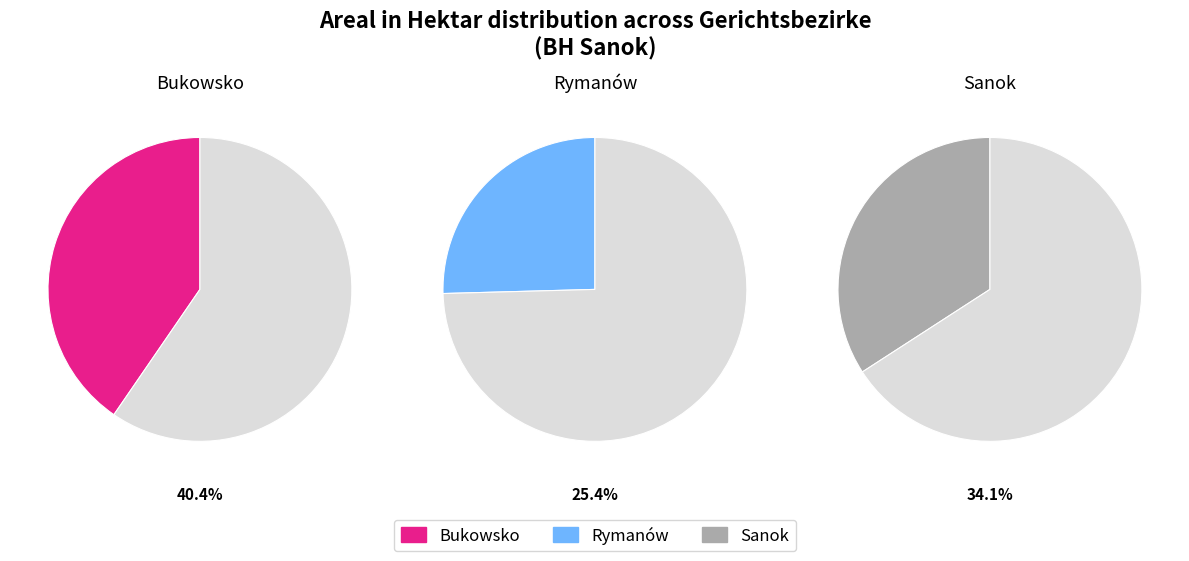

Rank the categories by value from lowest to highest.

Rymanów, Sanok, Bukowsko